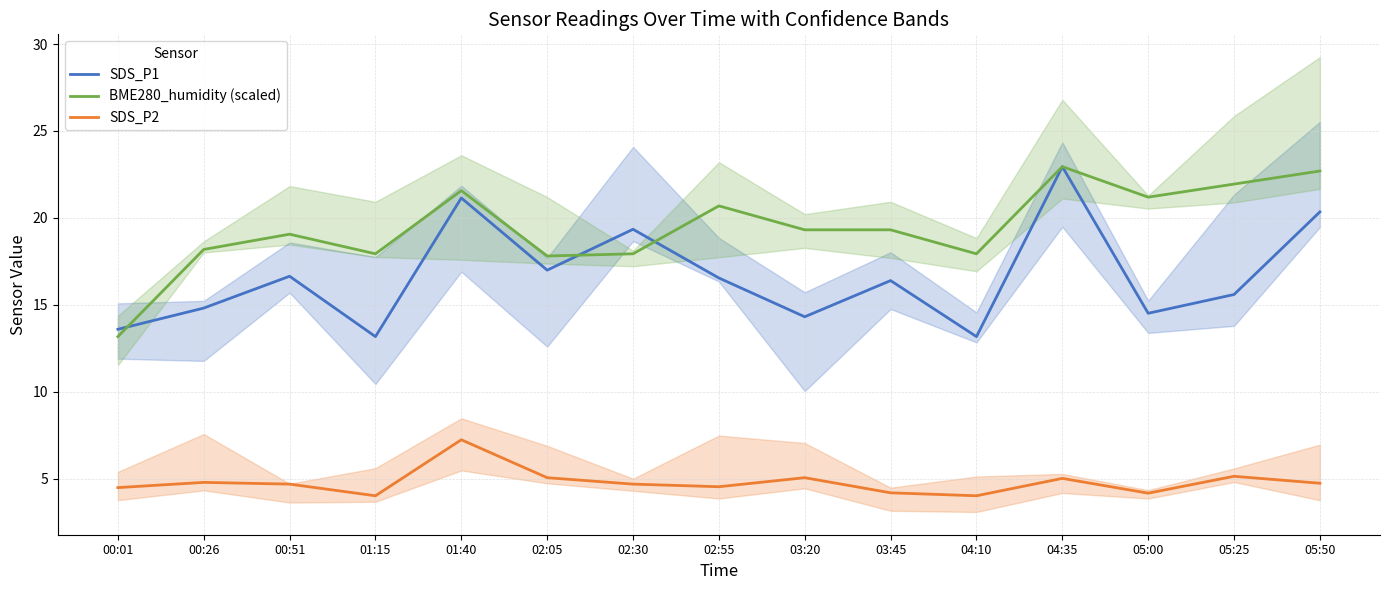

What is the average value of the BME280_humidity (scaled) series?

19.5